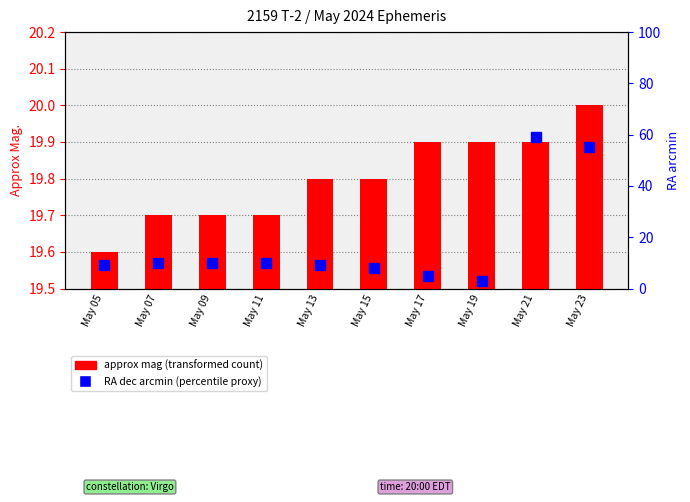

Reading left to right, list all the values displayed in this chart.

approx mag: 19.6	19.7	19.7	19.7	19.8	19.8	19.9	19.9	19.9	20.0
RA dec arcmin: 9.0	10.0	10.0	10.0	9.0	8.0	5.0	3.0	59.0	55.0